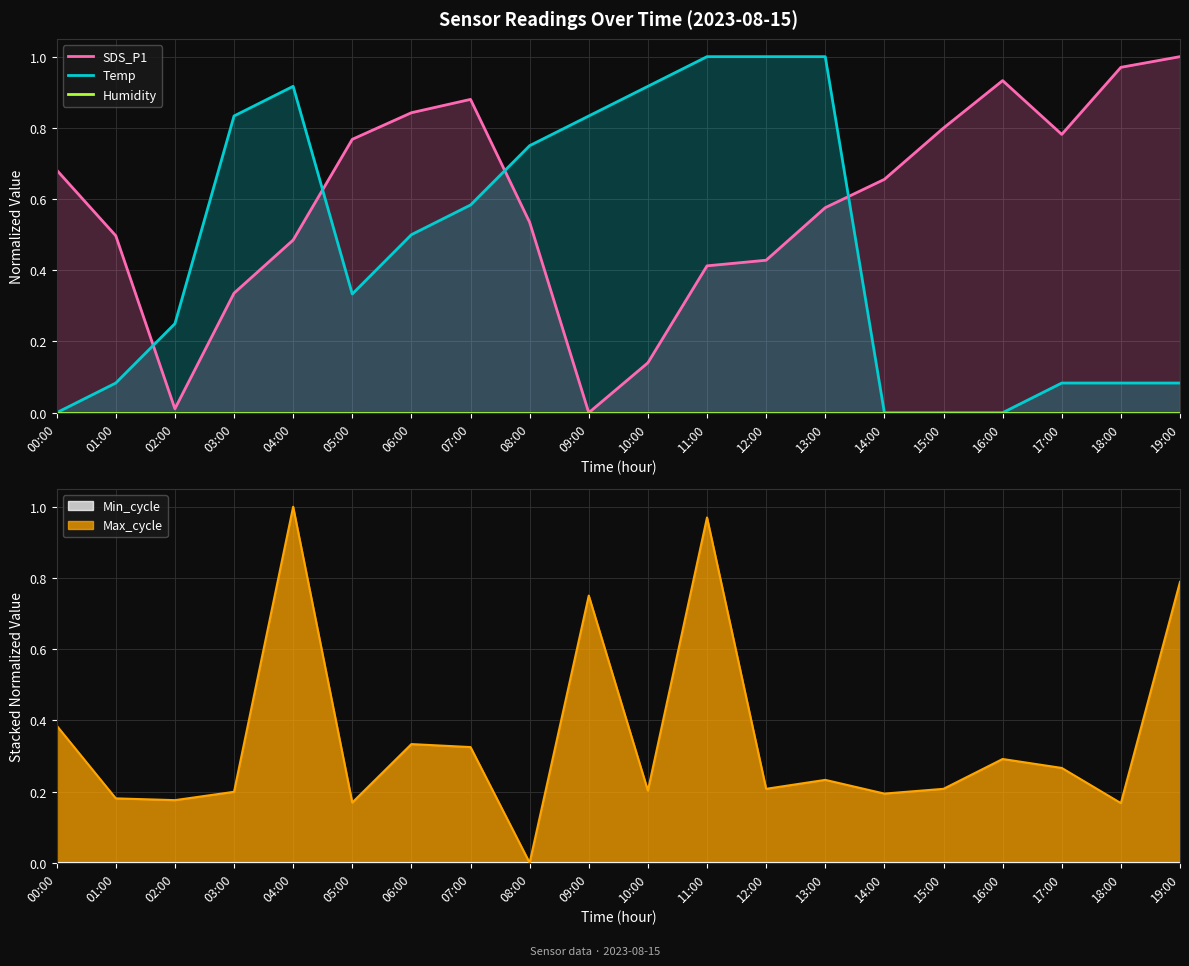

The Humidity series shows 0.0 at 05:00. True or false?

True